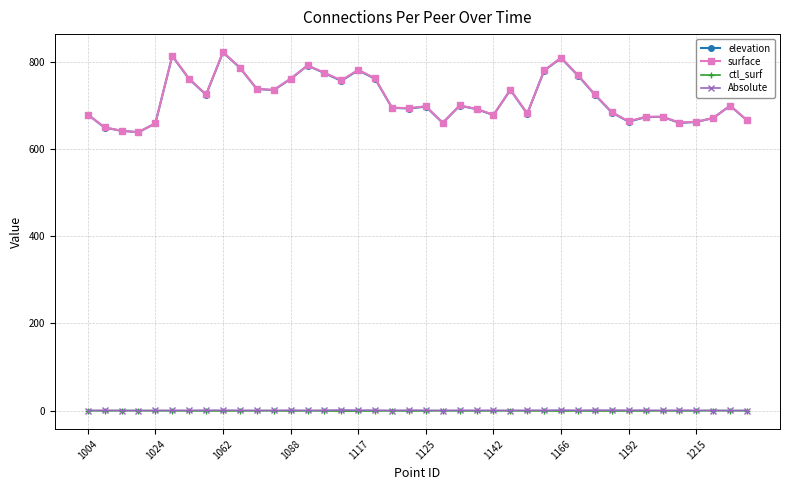

True or false: Absolute has more than 1 interior local peaks.

True